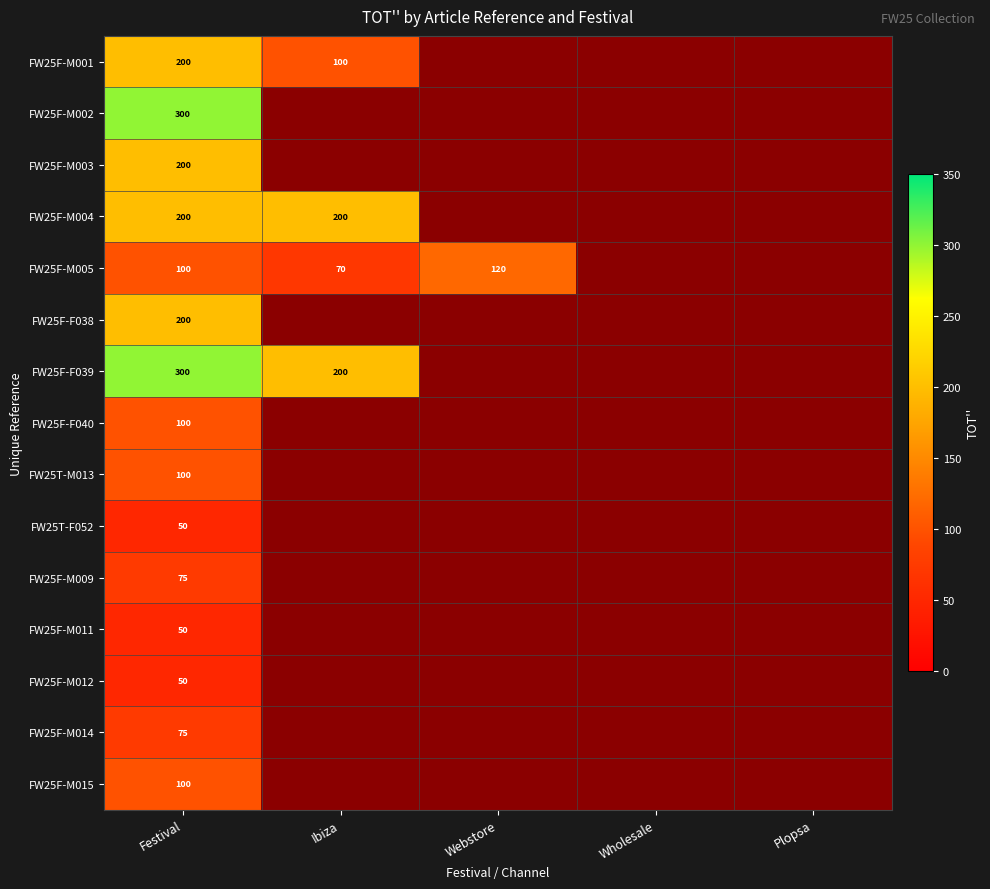

At which category is the sum across all series the highest?

Festival